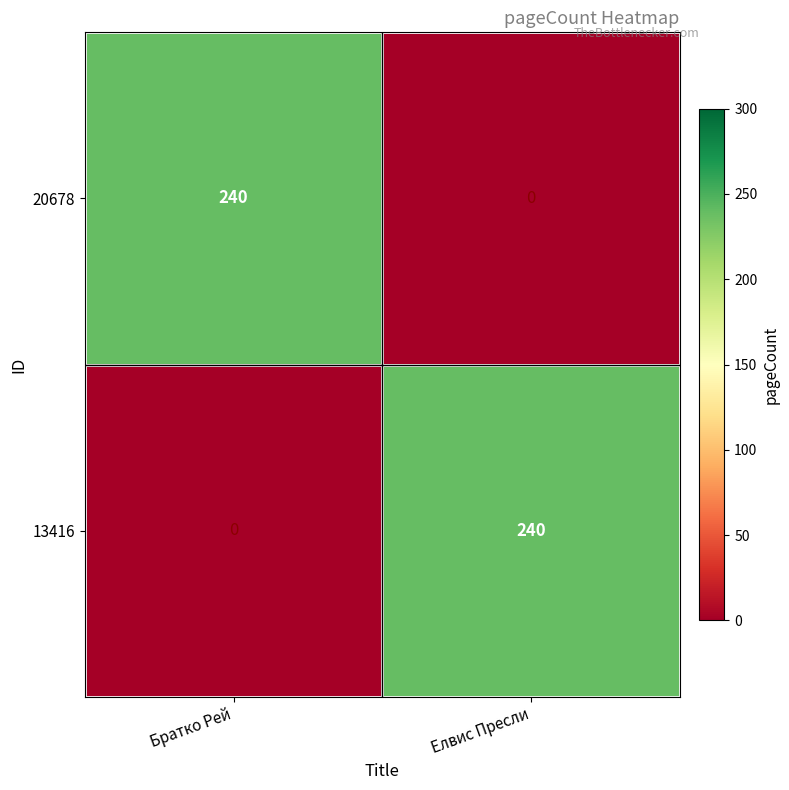

What is the total value across all series at Братко Рей?

240